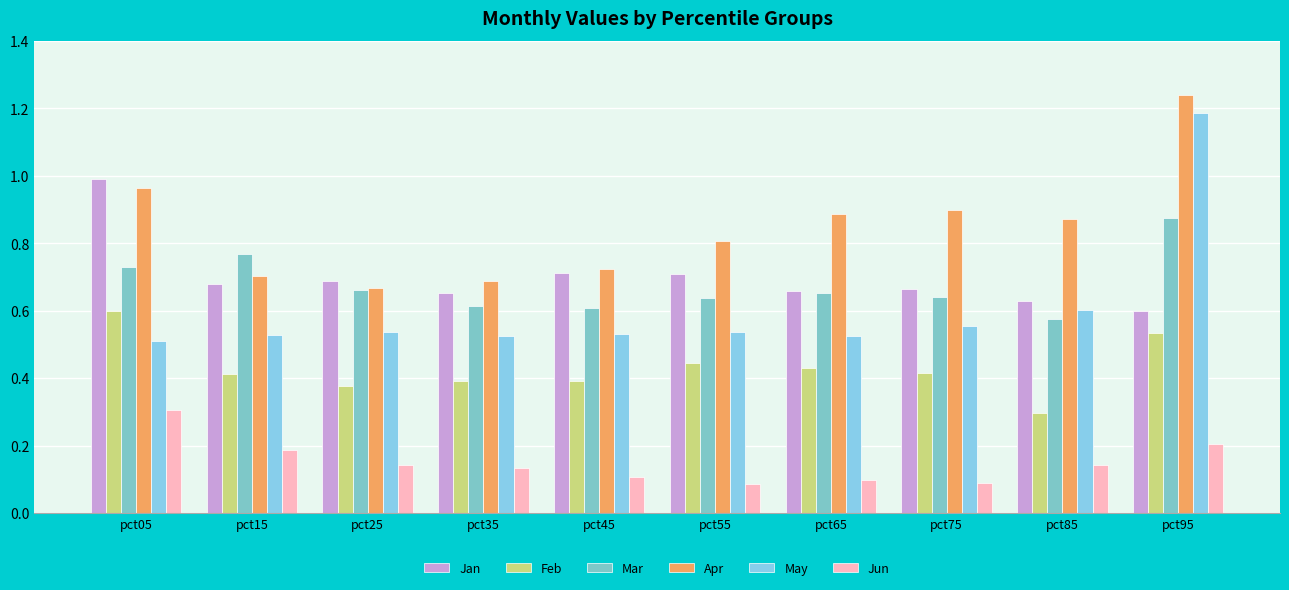

How many distinct data groups are displayed?

6